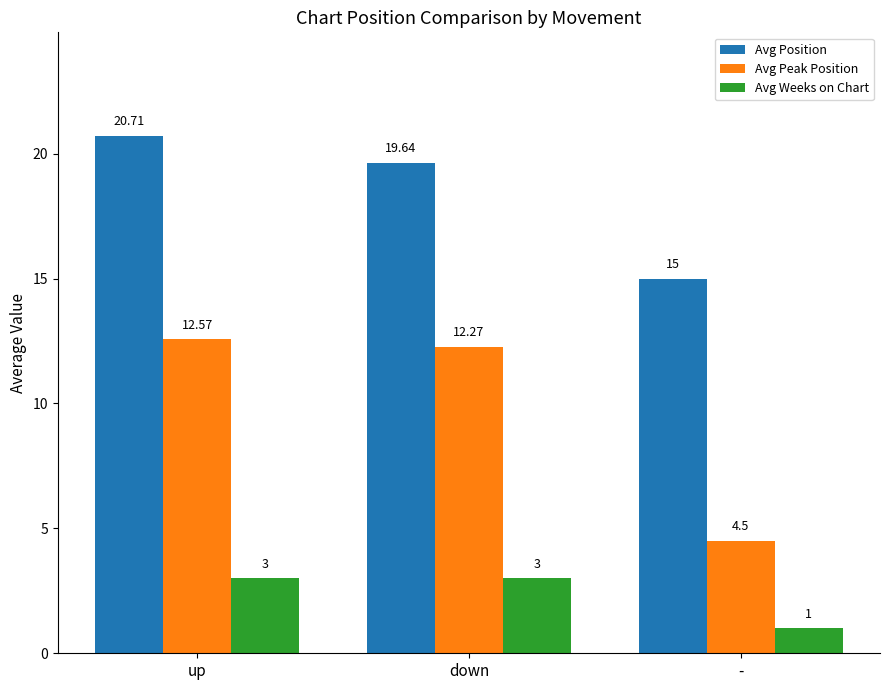

What position from the left is -?

3